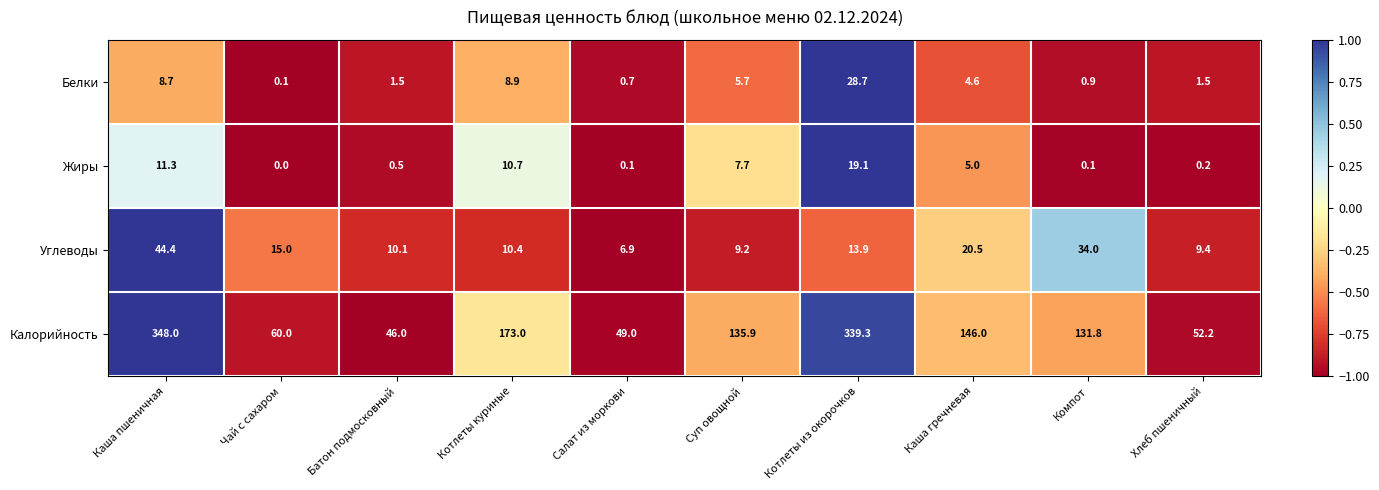

Which series has the largest total across all categories?

Калорийность